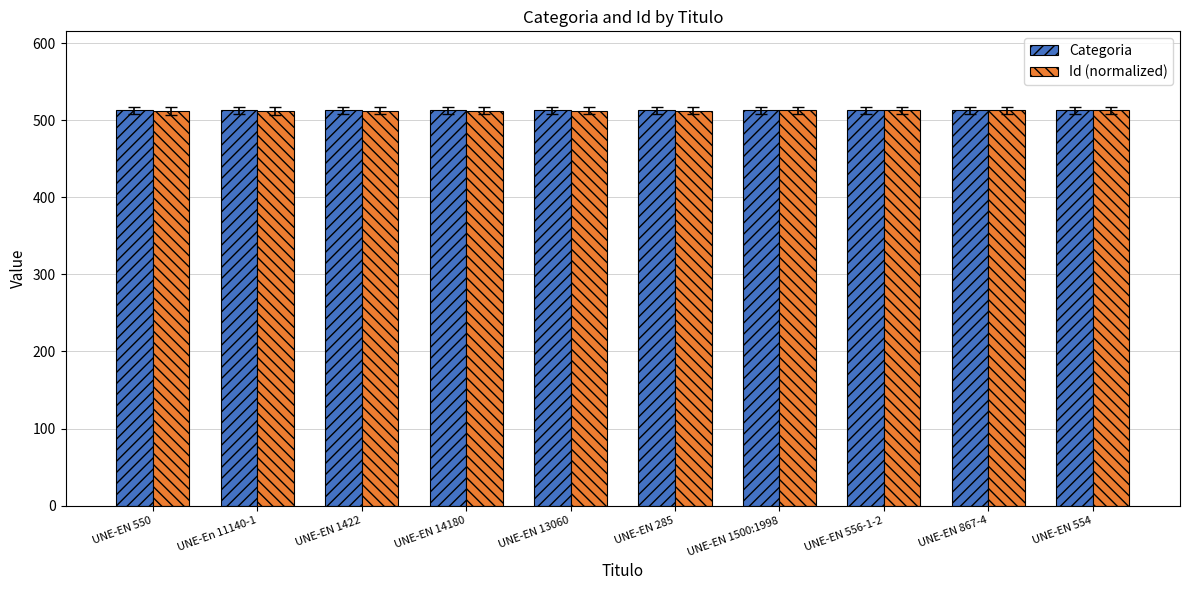

What is the smallest value displayed?

512.6